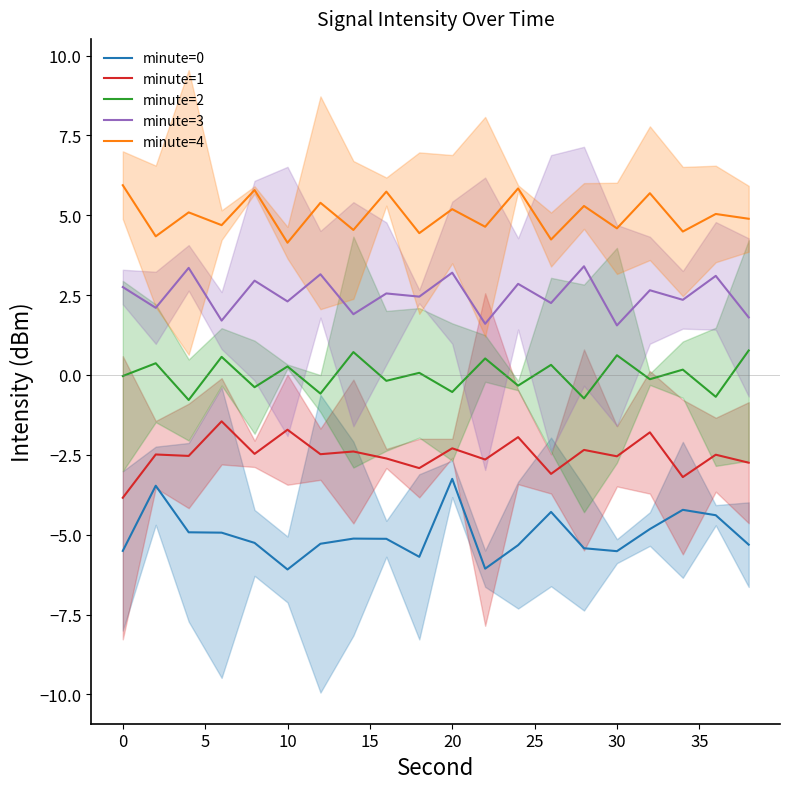

True or false: minute=0 and minute=4 intersect in this chart.

False